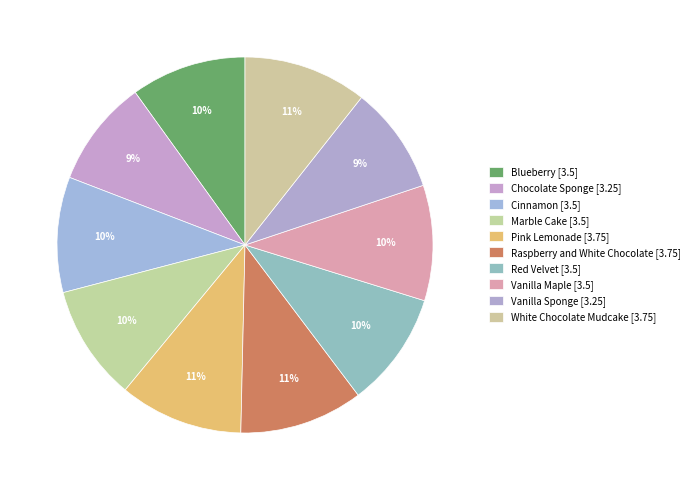

How many slices are in this pie chart?

10